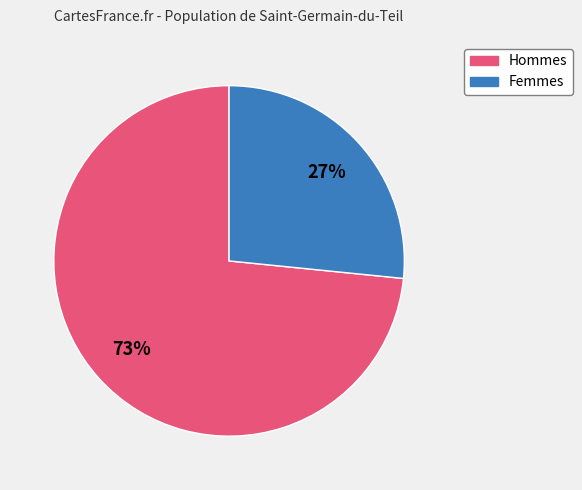

Is there any slice that represents more than half of the pie?

Yes